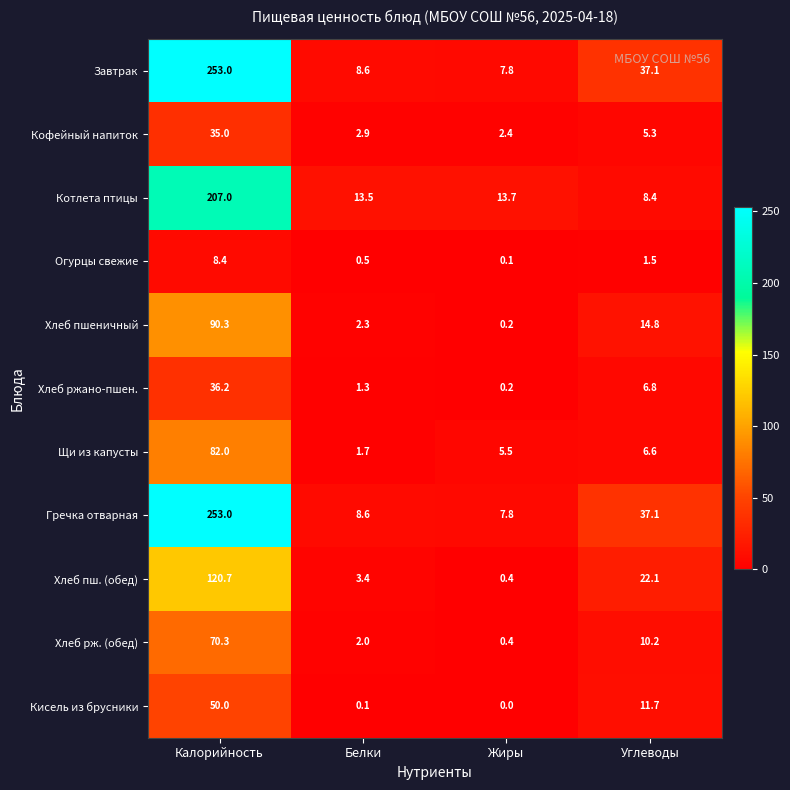

The Огурцы свежие series shows 1.5 at Углеводы. True or false?

True